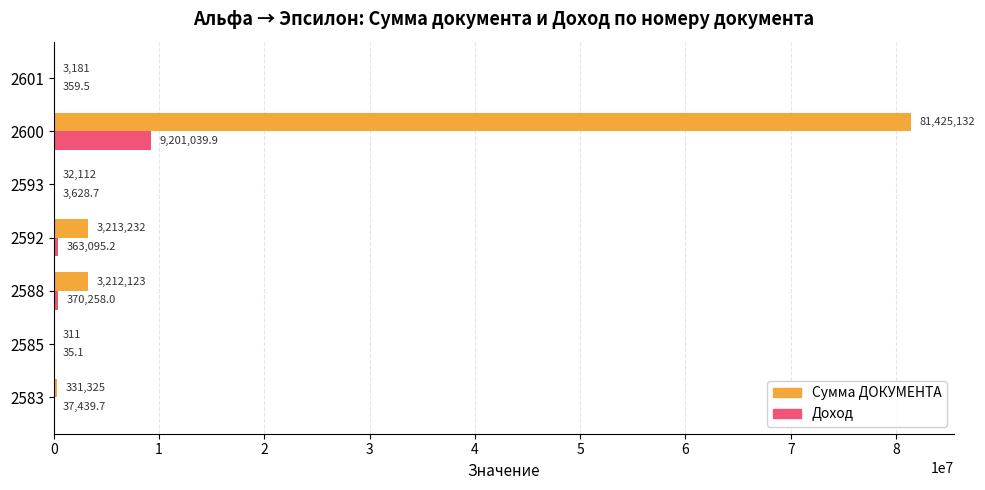

Which series changed the most between 2585 and 2600?

Сумма ДОКУМЕНТА